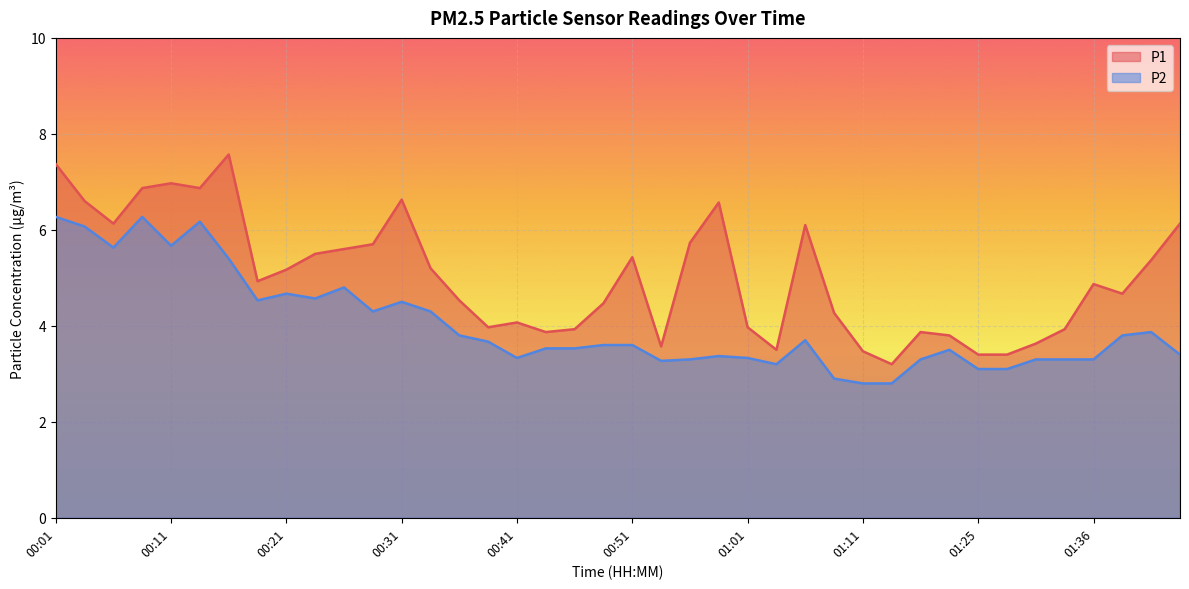

Between 00:31 and 00:48, which series saw the biggest shift?

P1